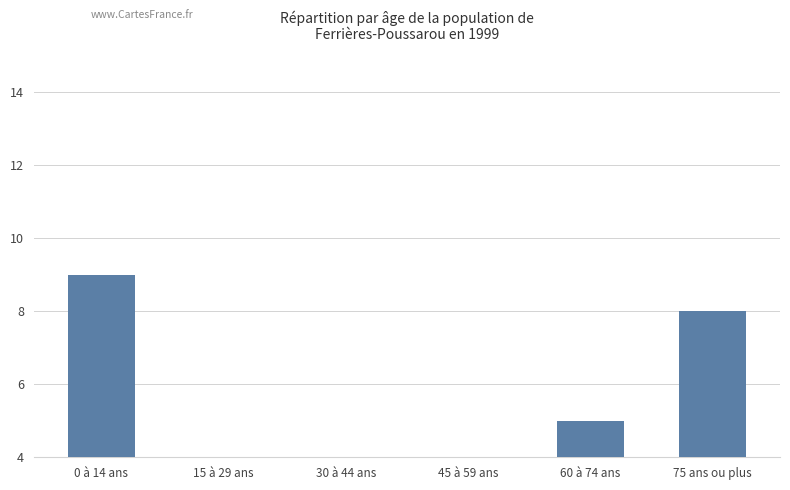

What is the sum of the values at 0 à 14 ans and 30 à 44 ans?

12